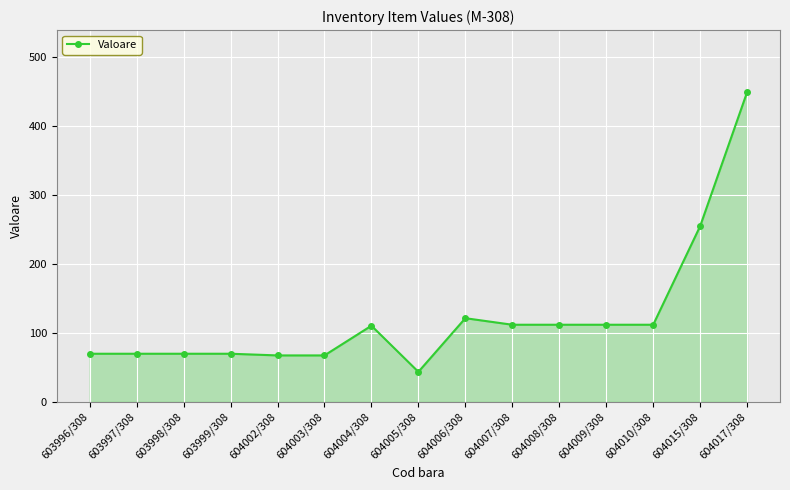

What is the difference between the maximum and minimum values?

405.7